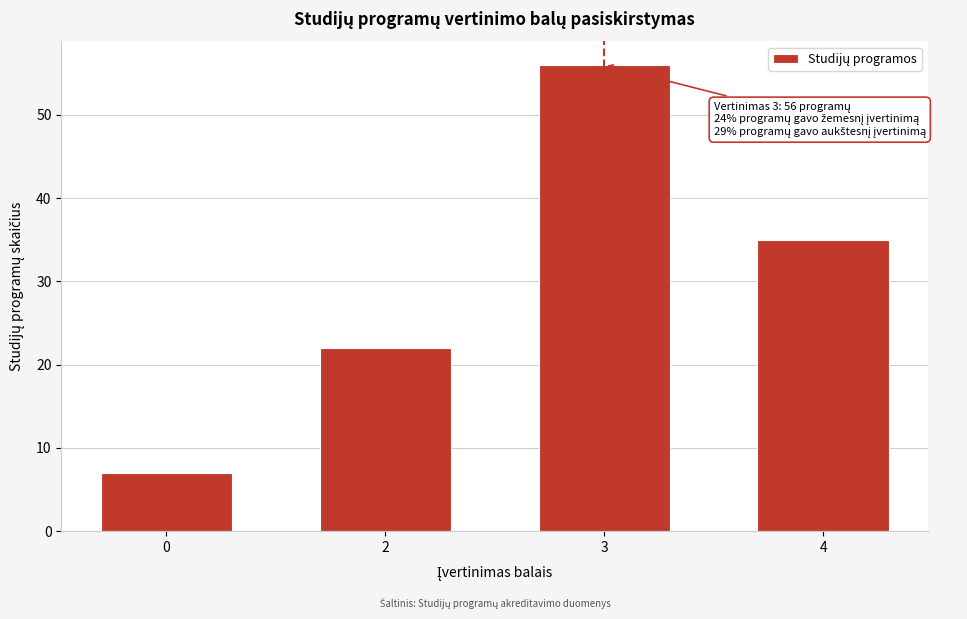

Reading left to right, transcribe all the data shown in this chart.

7	22	56	35